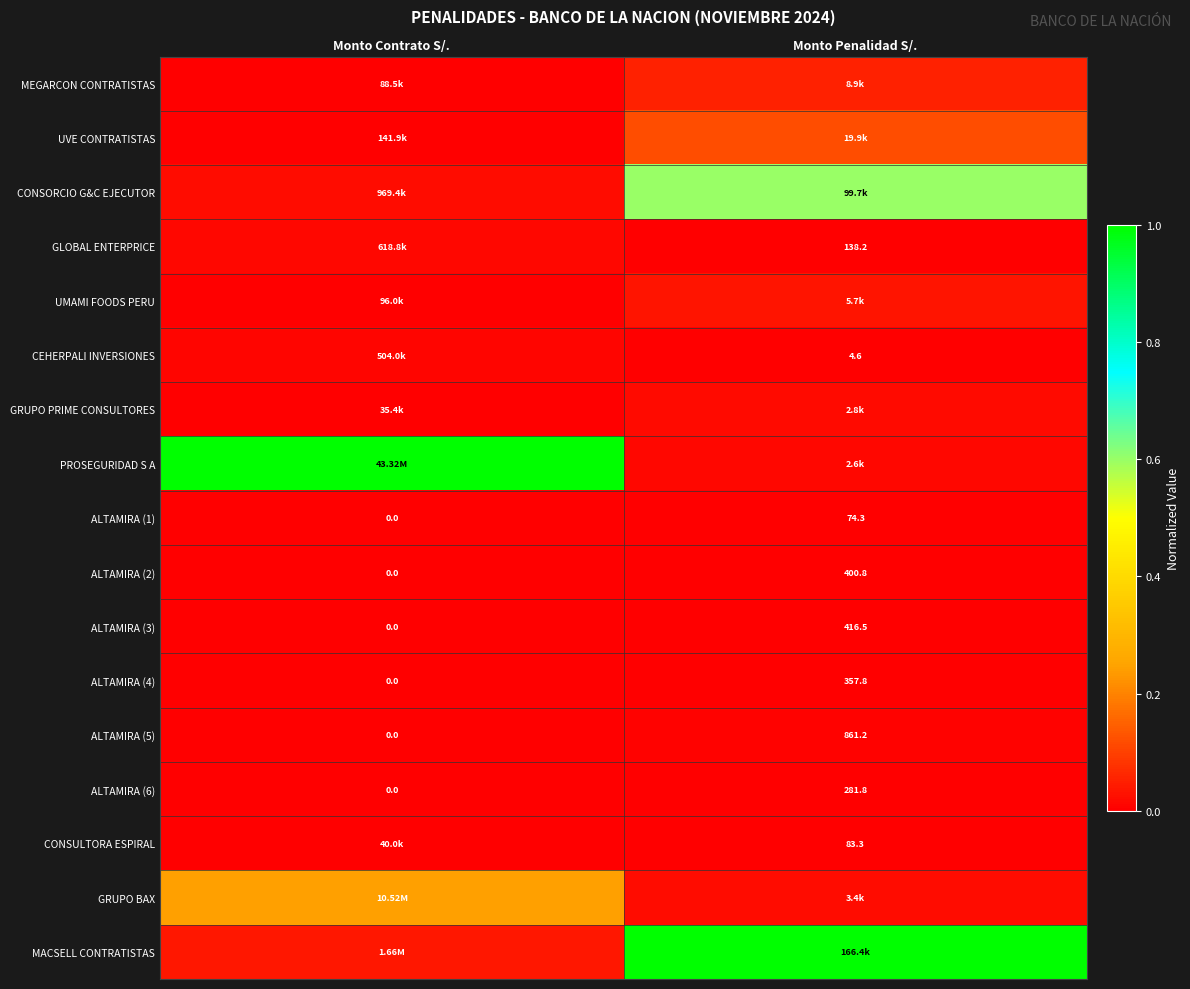

Where does the ALTAMIRA (5) series first go above 861?

Monto Penalidad S/.